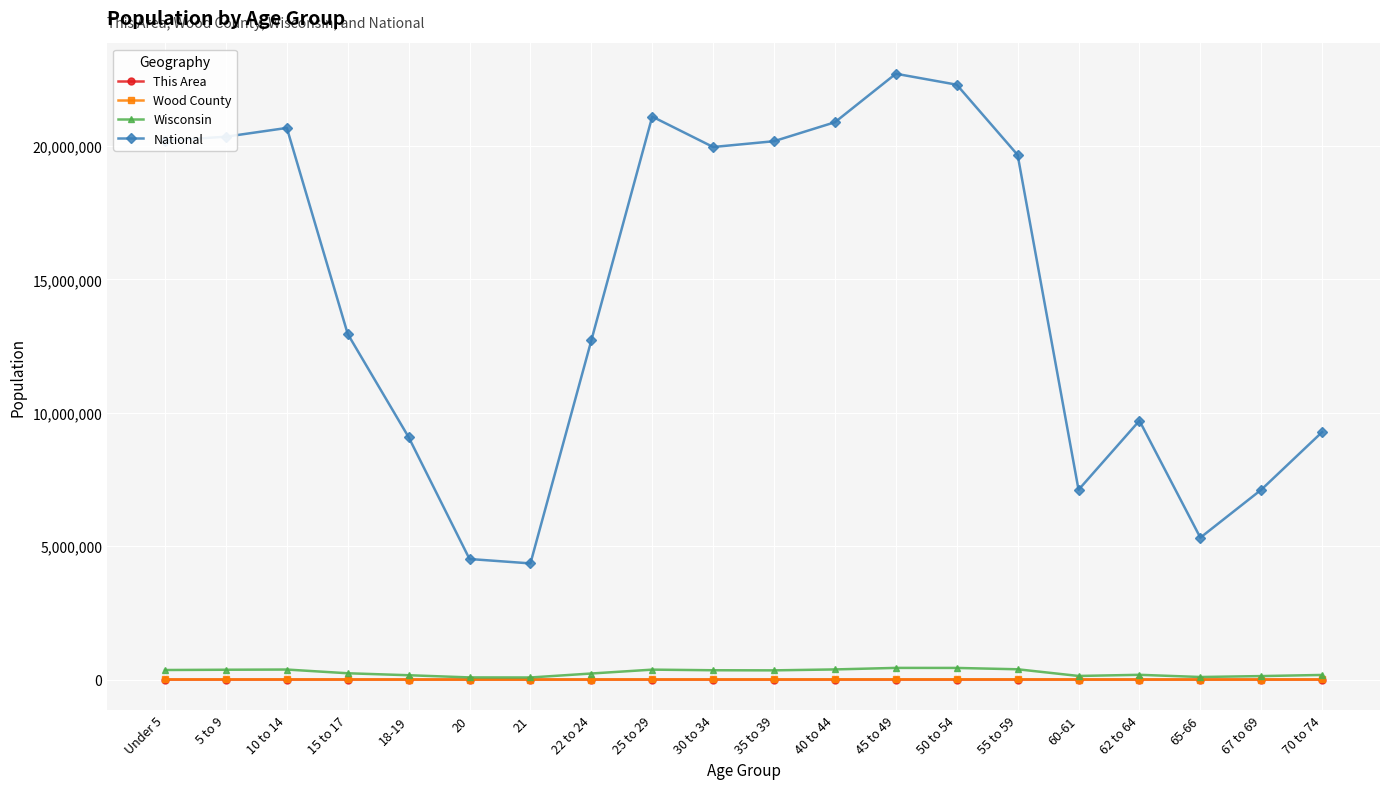

True or false: Wisconsin has more than 0 interior local peaks.

True